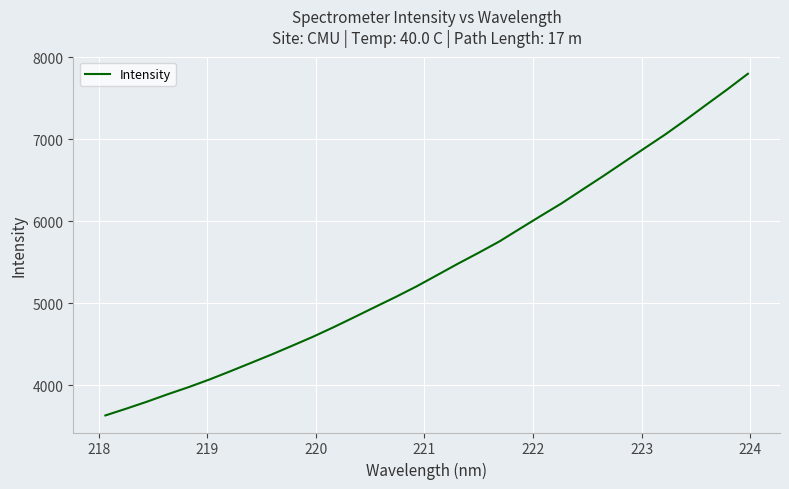

True or false: the data has more than 2 interior local peaks.

False